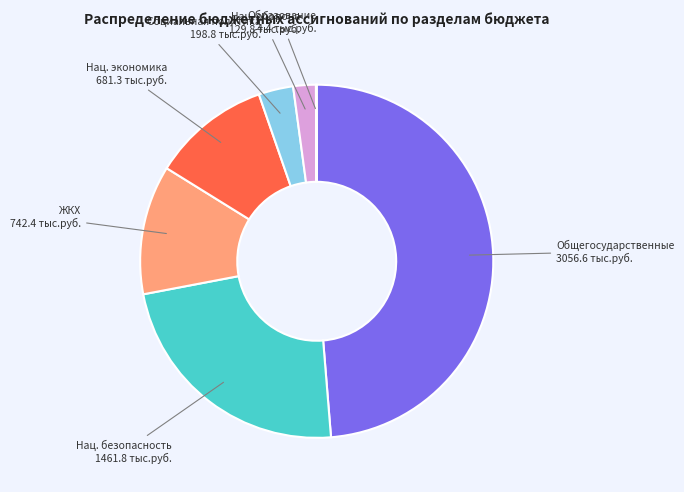

Is there any slice that represents more than half of the pie?

No